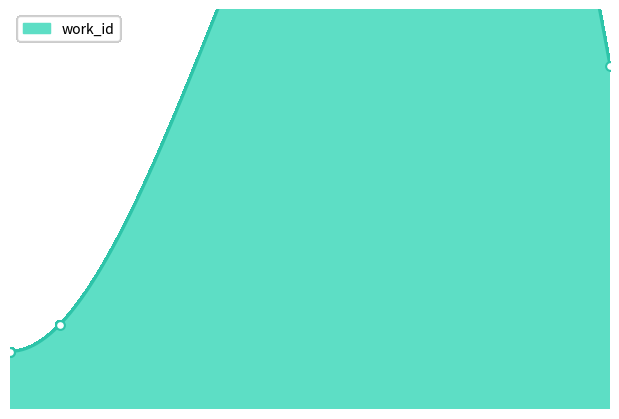

Between 16099 and 16101, which is larger?

16099